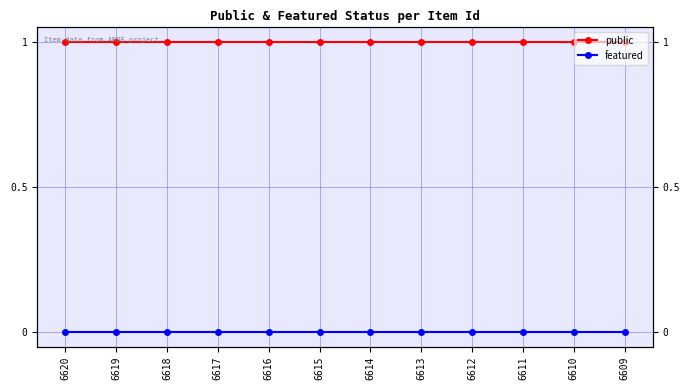

True or false: public and featured cross at least once.

False